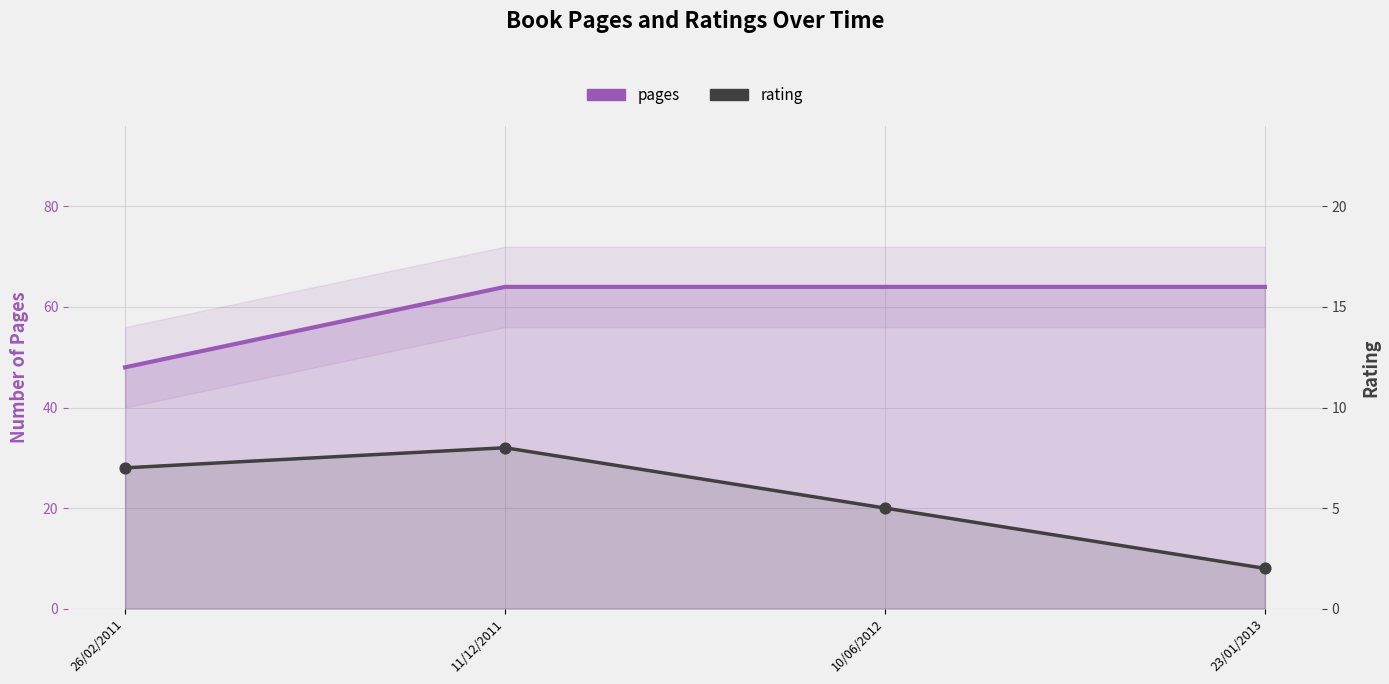

Which series has the largest total across all categories?

pages